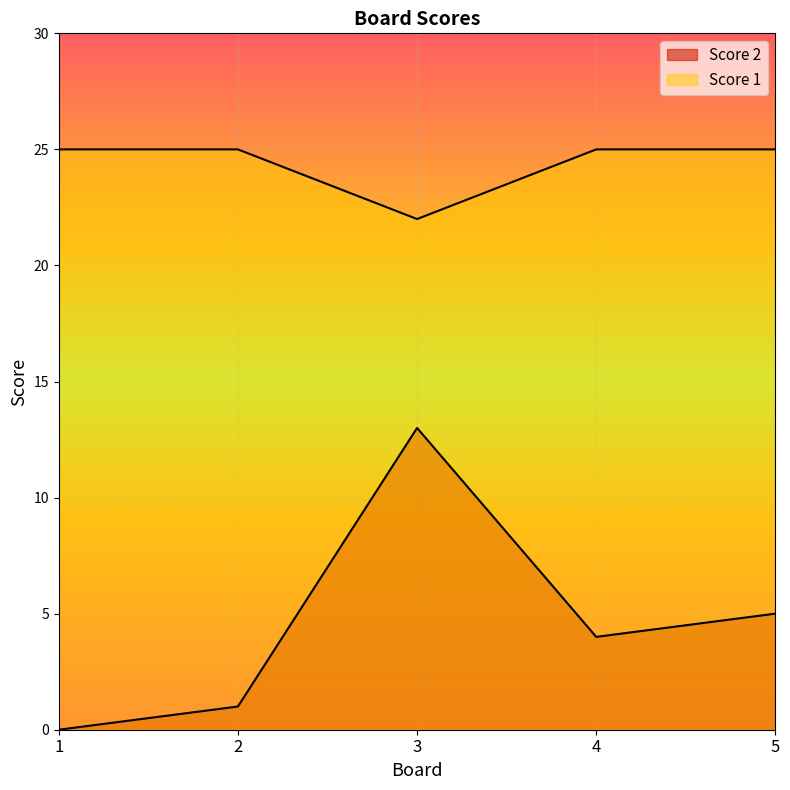

What are all the series names shown in the legend?

Score 2, Score 1